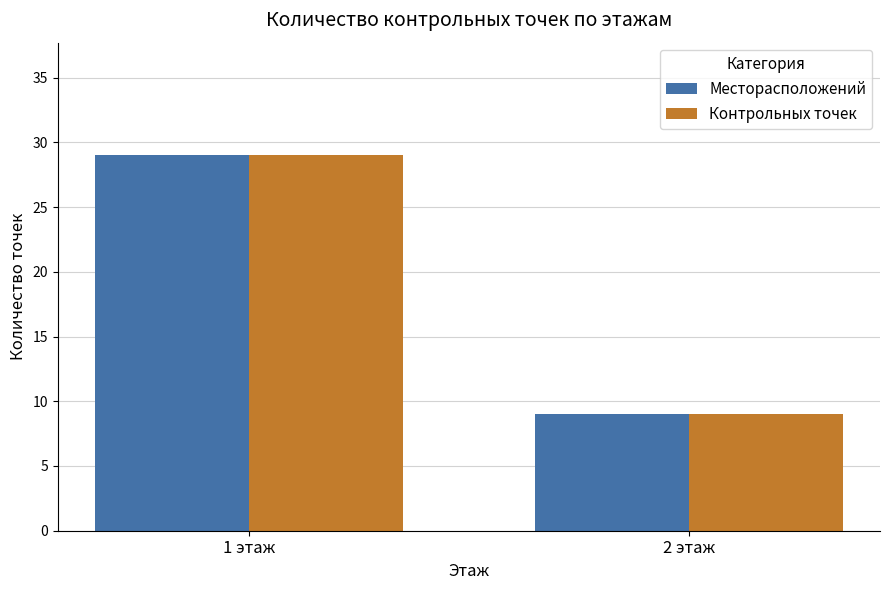

What is the approximate value of Контрольных точек at 1 этаж, to the nearest 5?

30